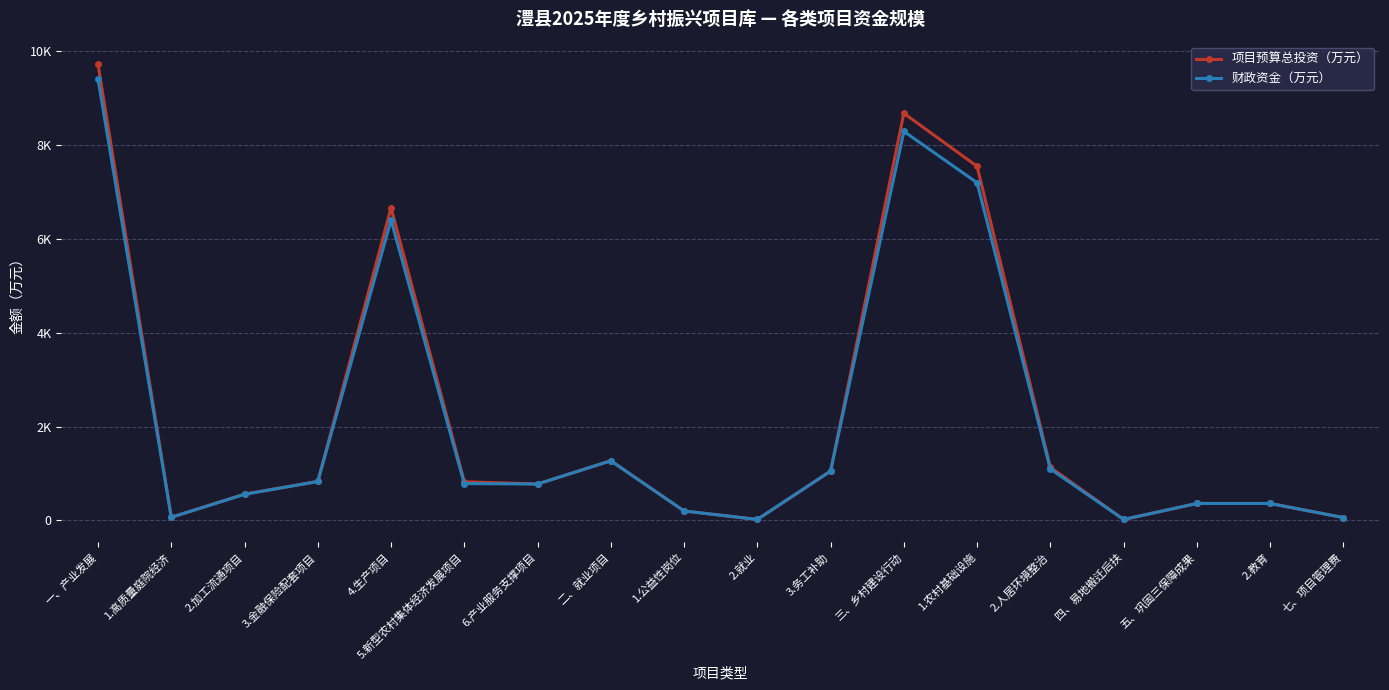

True or false: 财政资金（万元） has a value of 74.7 at 2.教育.

False